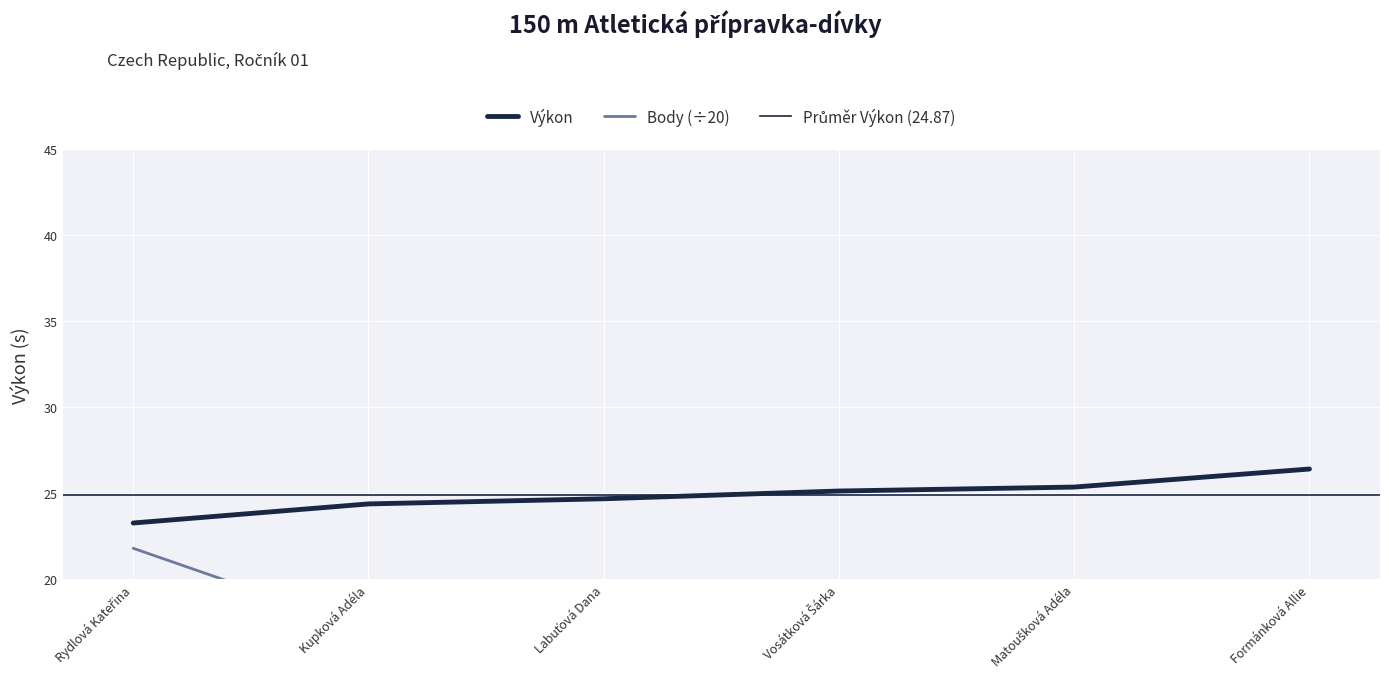

What is the value of the Výkon point at the 3rd from the left?

24.7